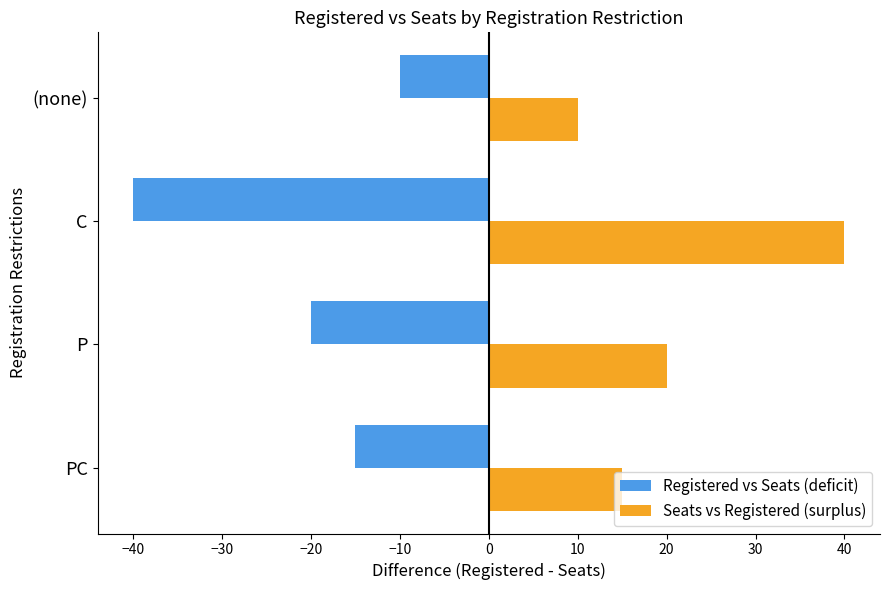

What is the difference between the highest and lowest values at PC?

30